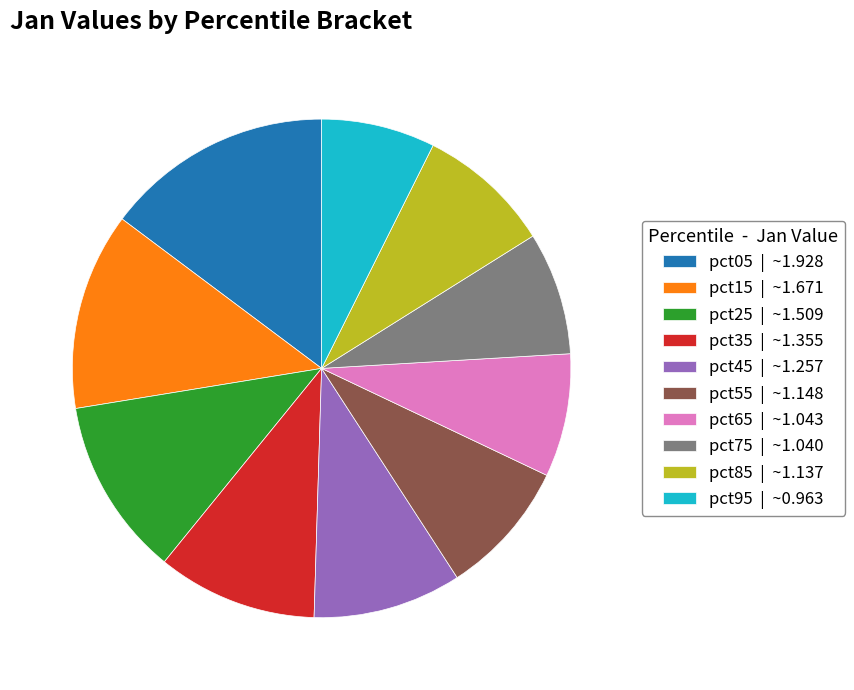

How many segments does this pie chart have?

10